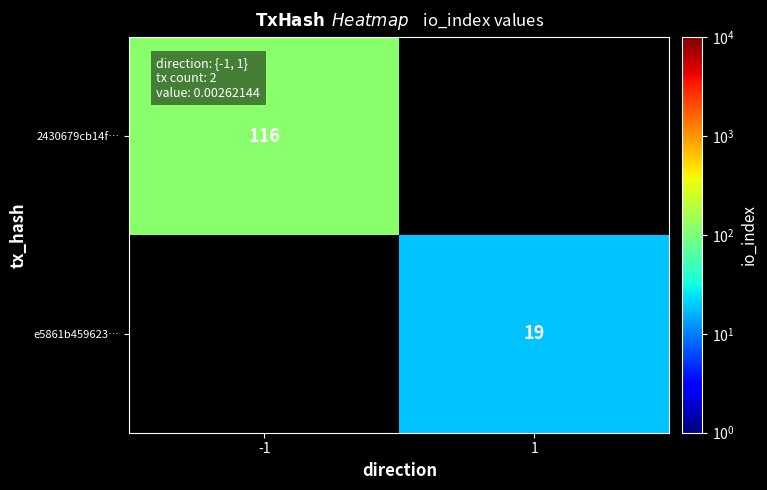

At how many categories does at least one series exceed 74?

1